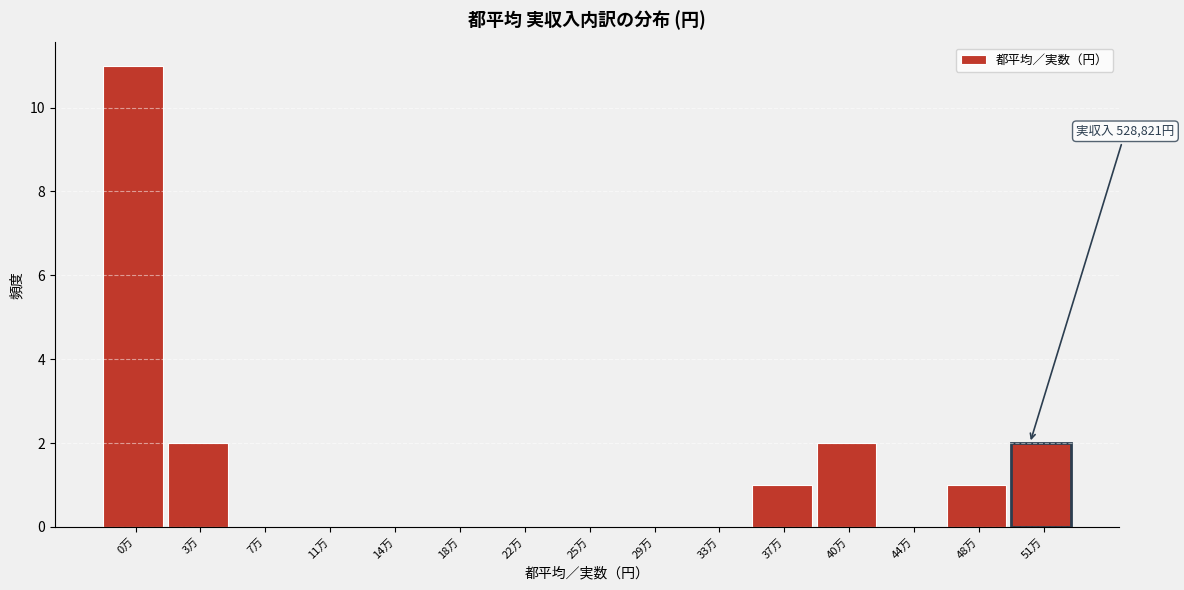

Reading right to left, what are all the values shown in this chart?

51万=2	48万=1	44万=0	40万=2	37万=1	33万=0	29万=0	25万=0	22万=0	18万=0	14万=0	11万=0	7万=0	3万=2	0万=11